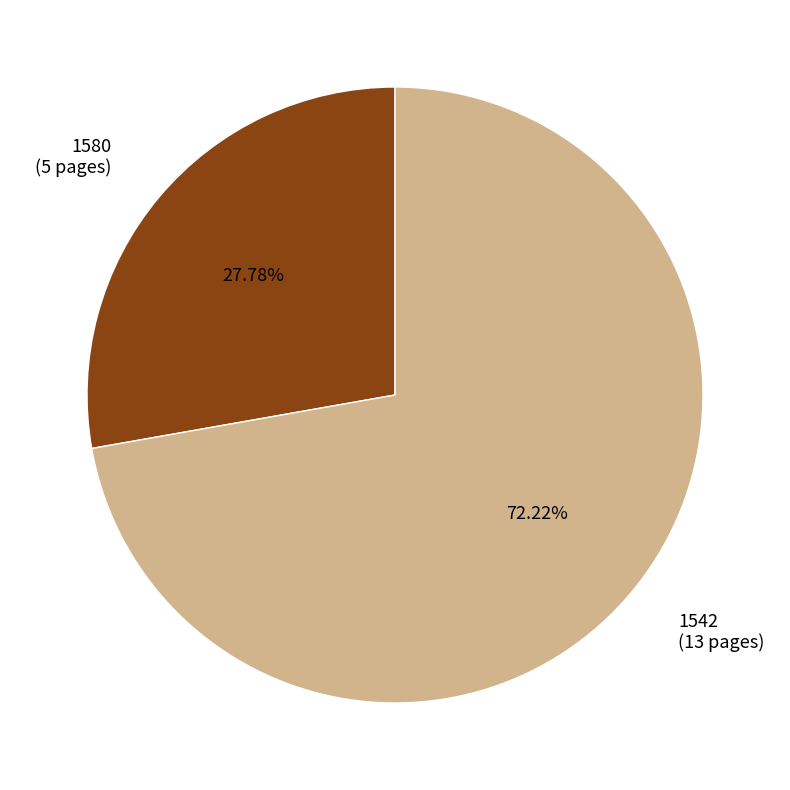

To the nearest percent, what is the average slice percentage?

50%